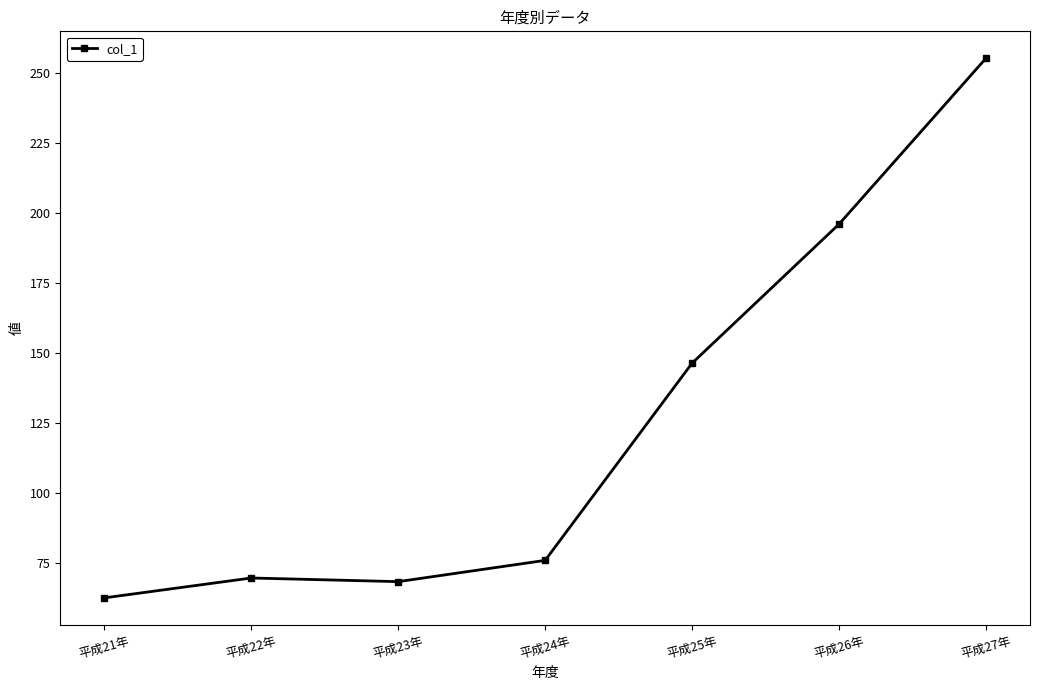

Reading left to right, what are all the values shown in this chart?

62.5	69.6	68.3	75.9	146.4	196.1	255.4